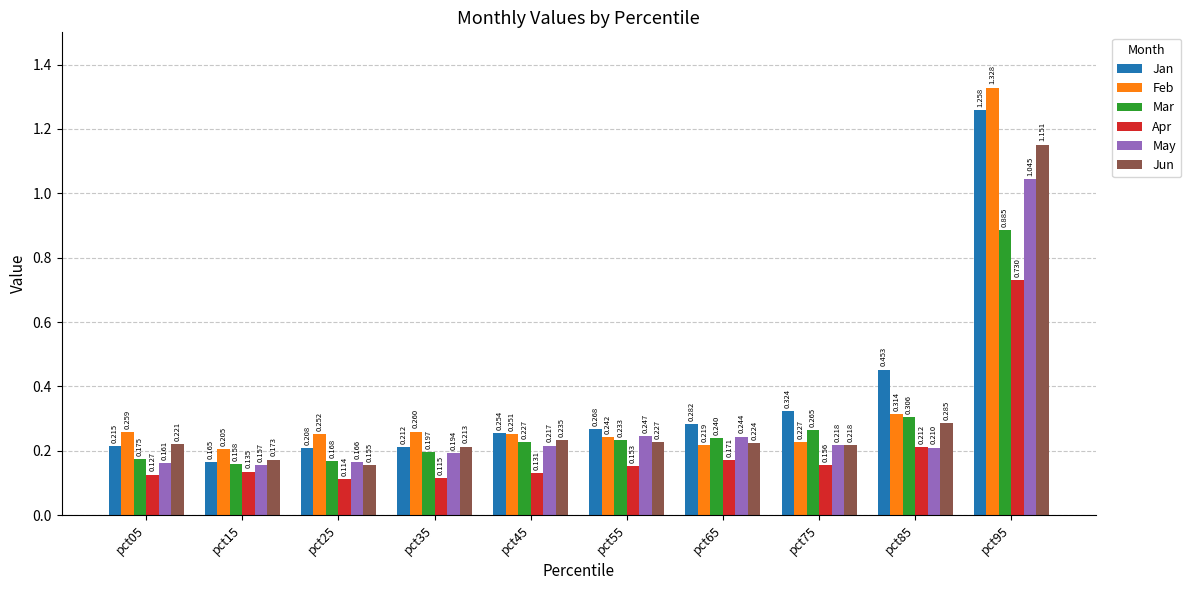

At pct15, list the series in order from smallest to largest.

Apr, May, Mar, Jan, Jun, Feb